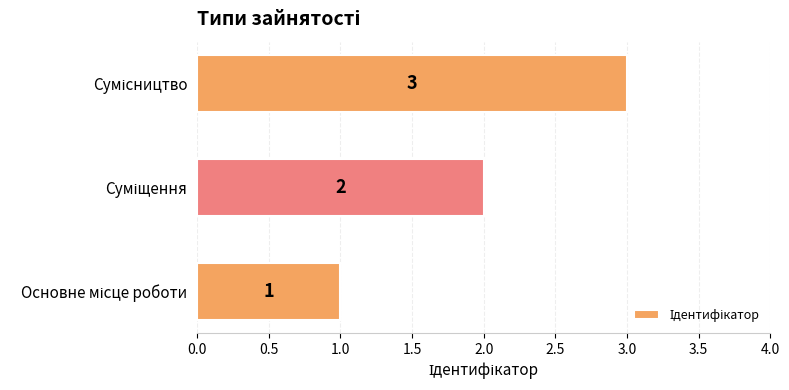

What is the greatest value displayed?

3